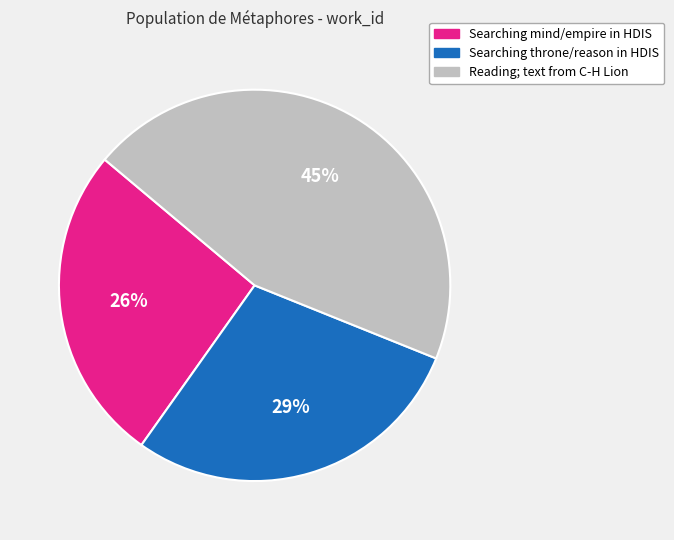

What is the ratio of the value at Searching mind/empire in HDIS to the value at Reading; text from C-H Lion?

0.6